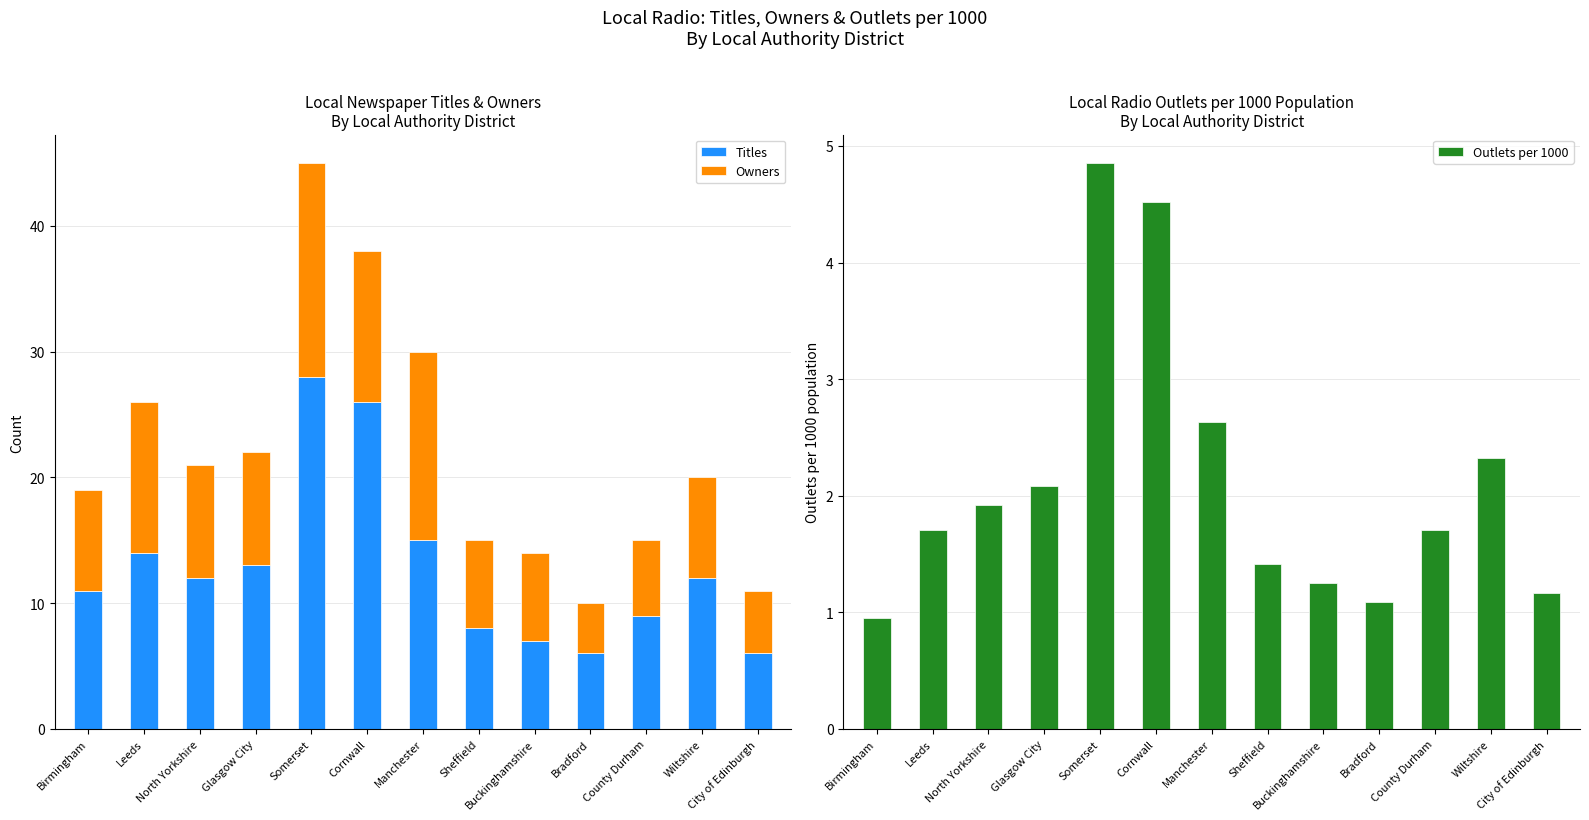

What are all the series names shown in the legend?

Titles, Owners, Outlets per 1000